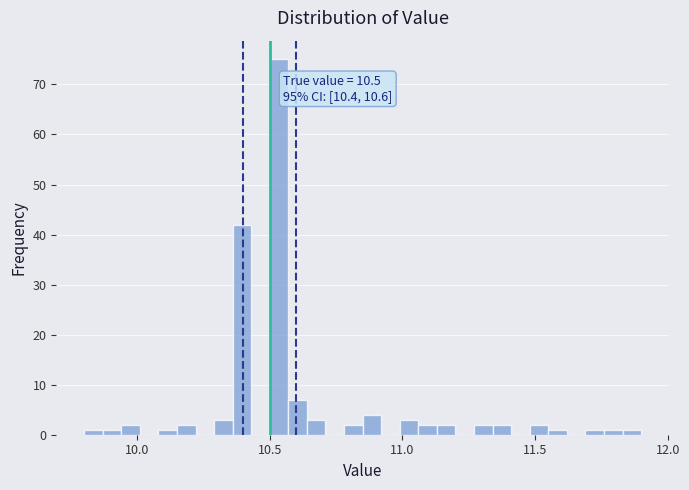

Around what value on the x-axis is the tallest bar? Give the approximate position of its centre, as read against the axis.

10.55